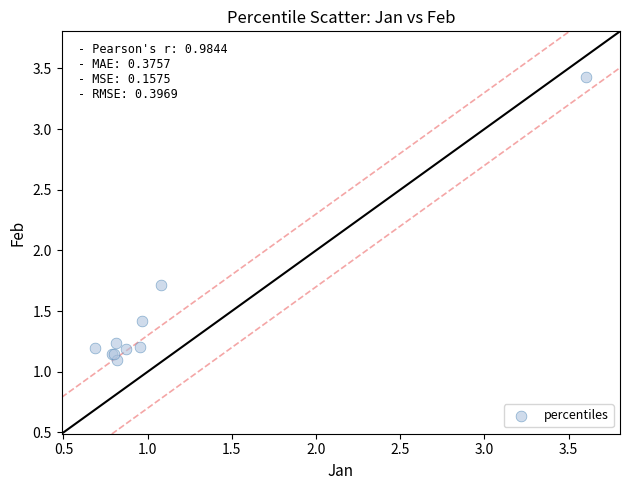

What Y value in the scatter plot is closest to 2?

1.7